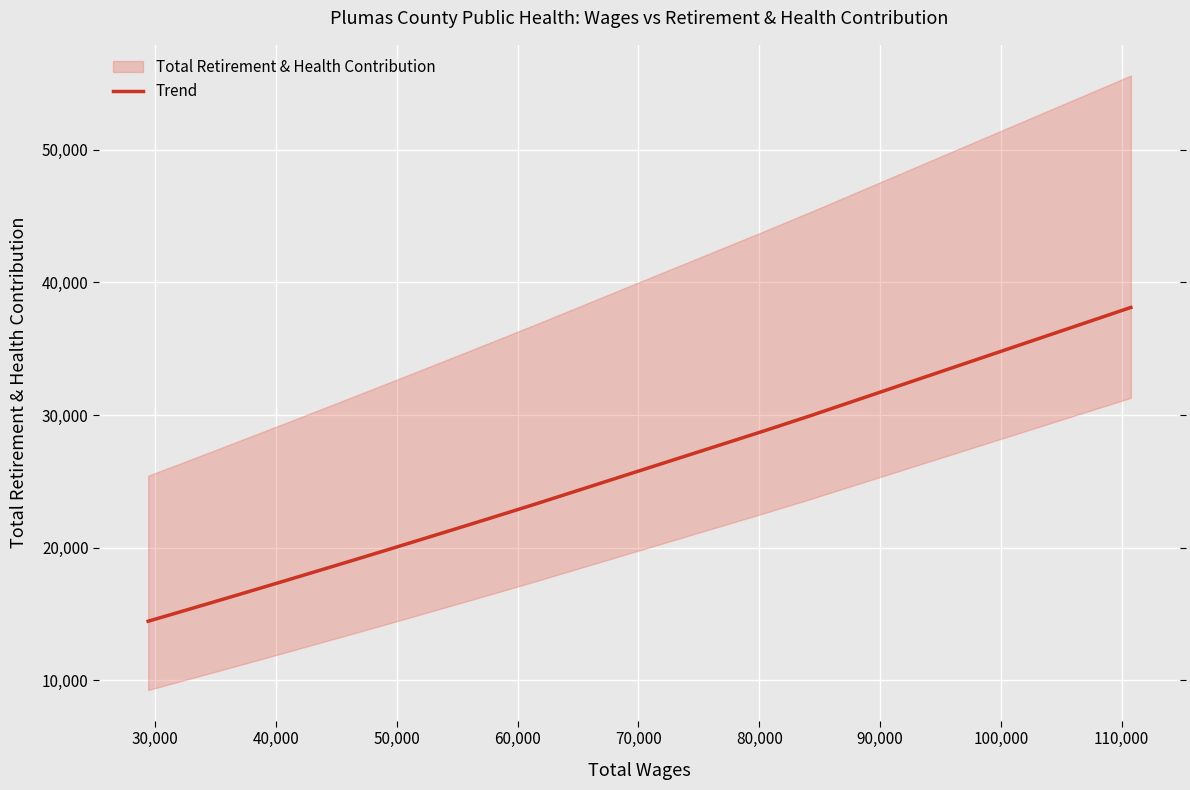

What is the difference between the maximum and minimum values?

23641.3